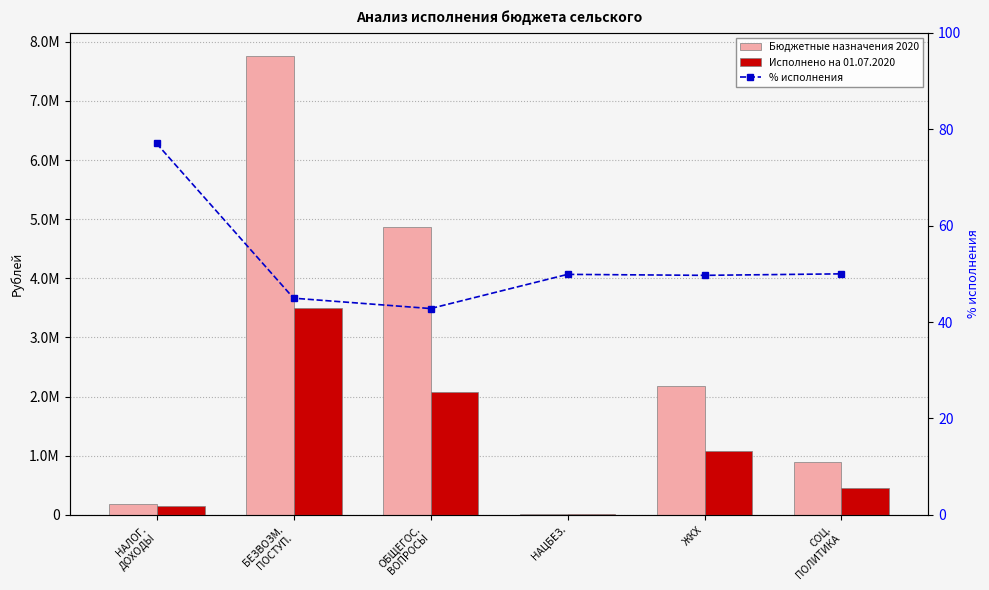

Reading left to right, list all the values displayed in this chart.

Бюджетные назначения 2020: 187400.0	7762671.0	4871083.5	17800.0	2173190.5	893316.0
Исполнено на 01.07.2020: 144398.8	3489330.3	2084900.3	8880.0	1079843.6	446657.3
% исполнения: 77.0	45.0	42.8	49.9	49.7	50.0